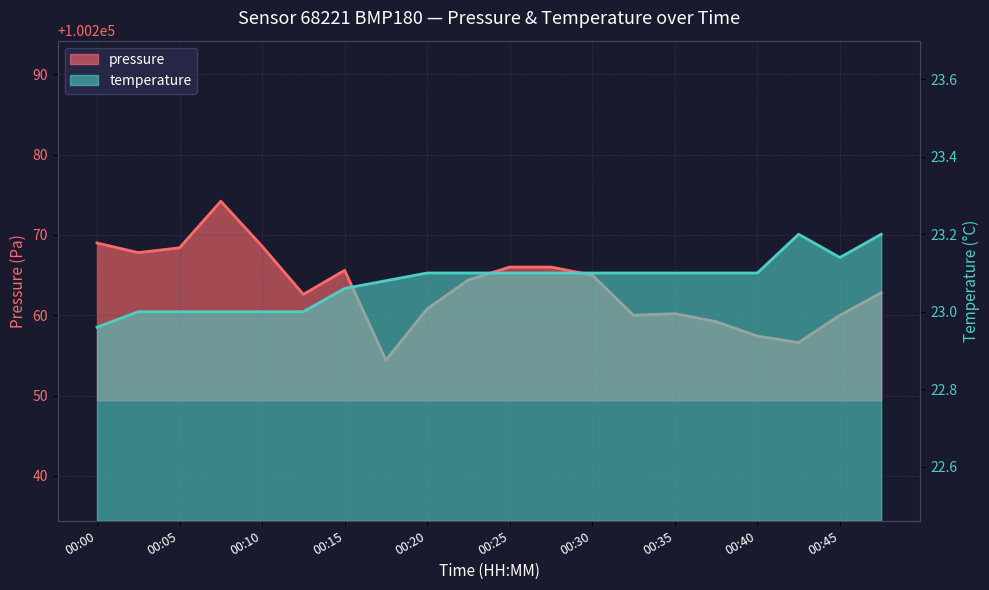

Which series has the widest spread of values?

pressure